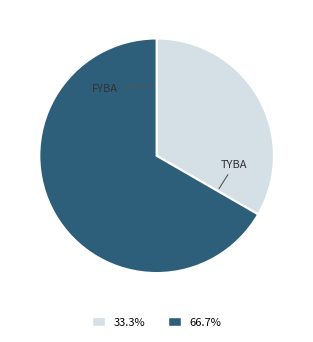

Count the number of slices in the pie.

2